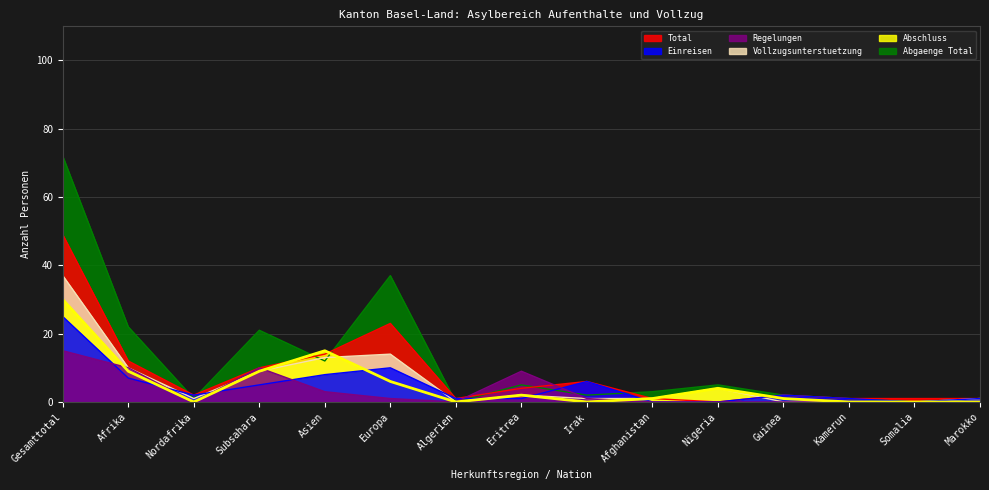

How many data points in Regelungen are above 0?

7